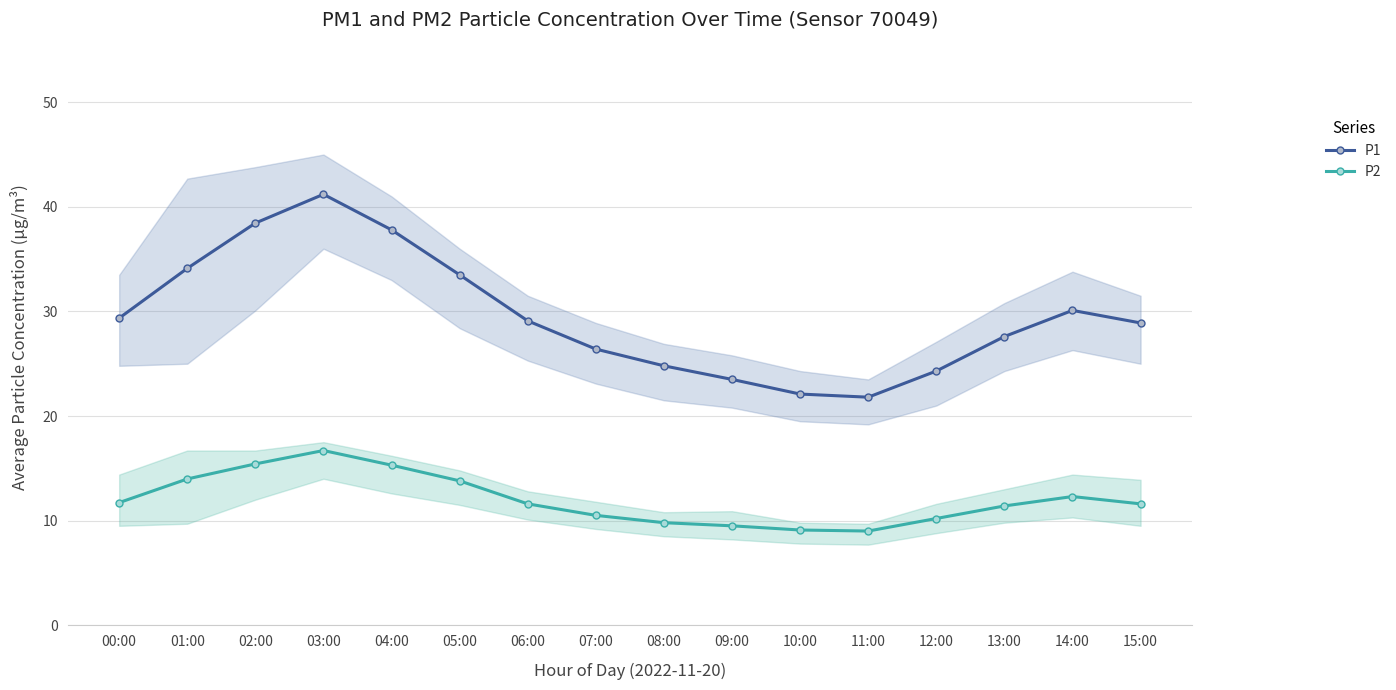

Rank the series by their maximum value, from highest to lowest.

P1, P2